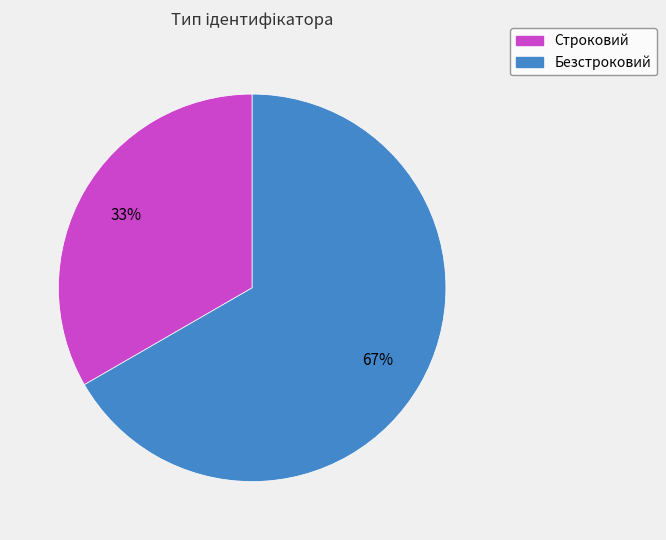

The Строковий slice represents 23% of the pie. True or false?

False